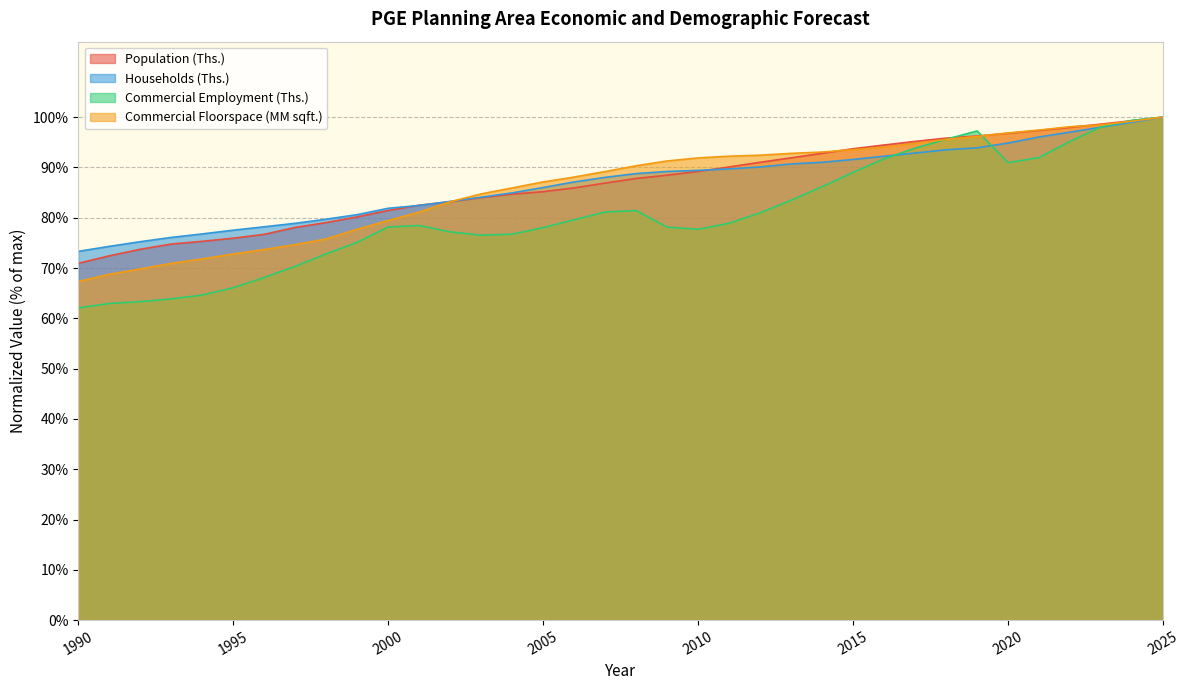

Where does the Commercial Employment (Ths.) series first go above 78?

2000